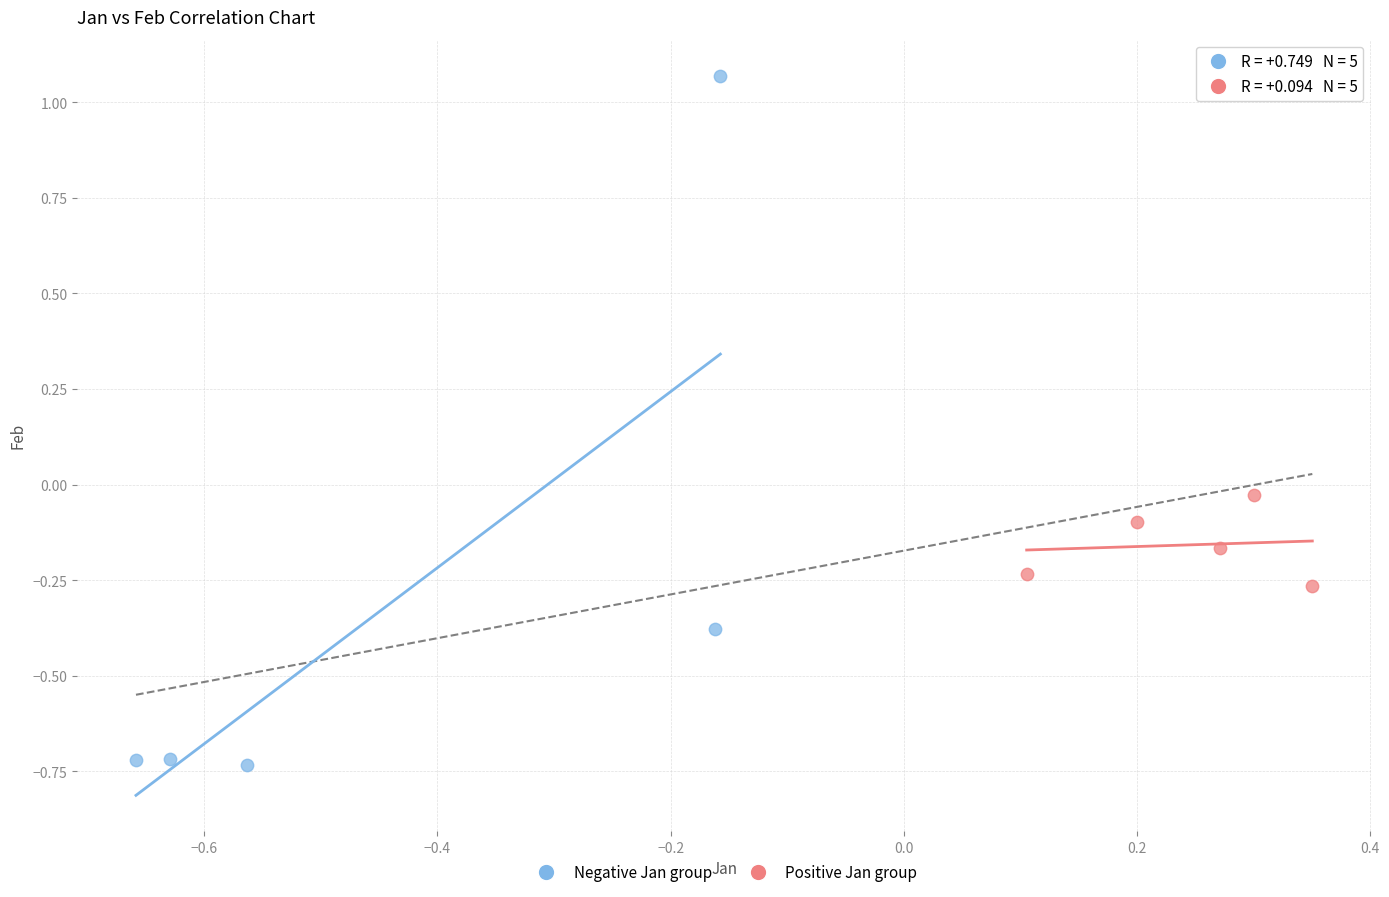

Which series reaches the maximum Y coordinate?

Negative Jan group